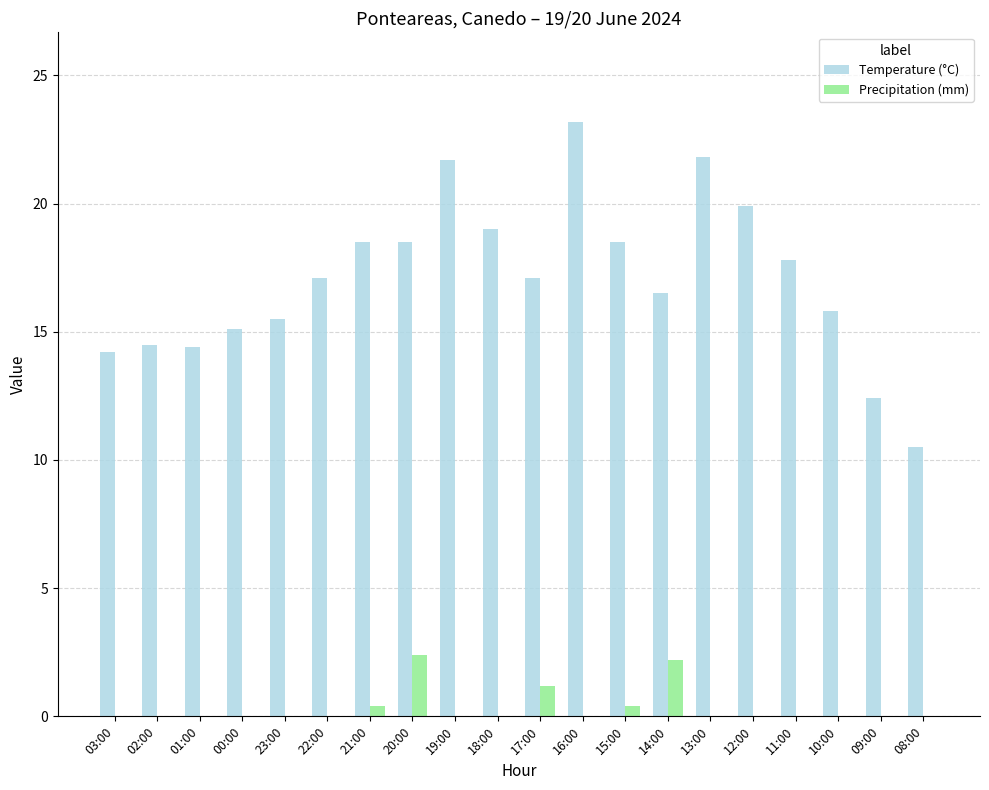

Count the number of data series in this chart.

2